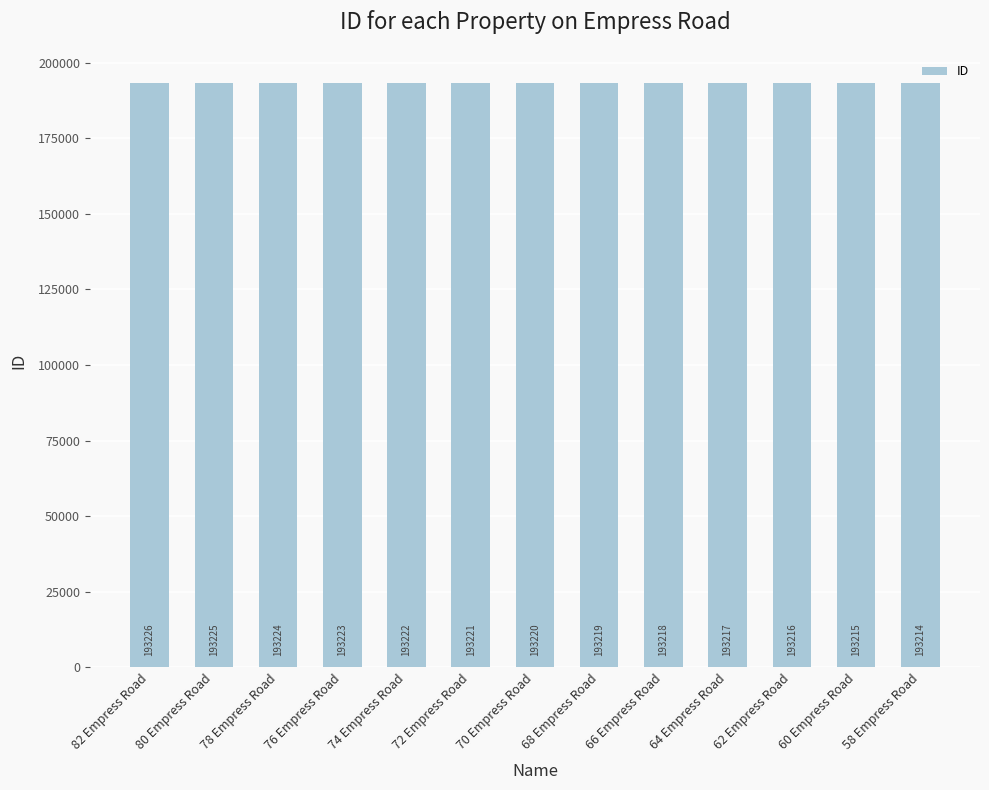

How many bars are there in total?

13